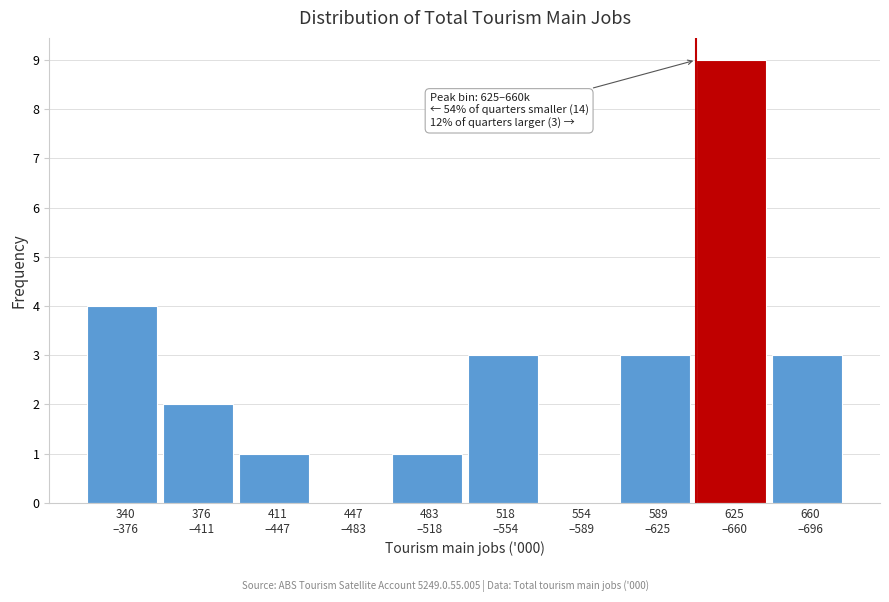

What is the sum of all values?

26